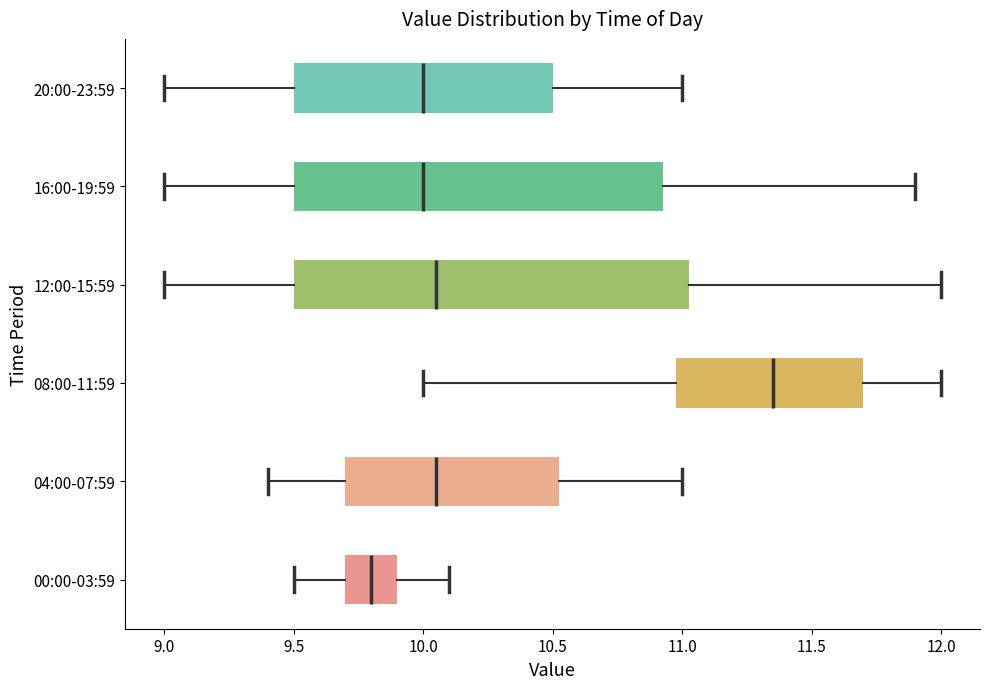

Reading bottom to top, read every box against the x-axis: the position of its median line, the range the box covers, and the ends of its whiskers. The values are not printed on the chart, so give them approximately, as read against the axis.

00:00-03:59: median 9.80, box 9.70 to 9.90, whiskers 9.50 to 10.10
04:00-07:59: median 10.05, box 9.70 to 10.55, whiskers 9.40 to 11.00
08:00-11:59: median 11.35, box 11.00 to 11.70, whiskers 10.00 to 12.00
12:00-15:59: median 10.05, box 9.50 to 11.05, whiskers 9.00 to 12.00
16:00-19:59: median 10.00, box 9.50 to 10.95, whiskers 9.00 to 11.90
20:00-23:59: median 10.00, box 9.50 to 10.50, whiskers 9.00 to 11.00